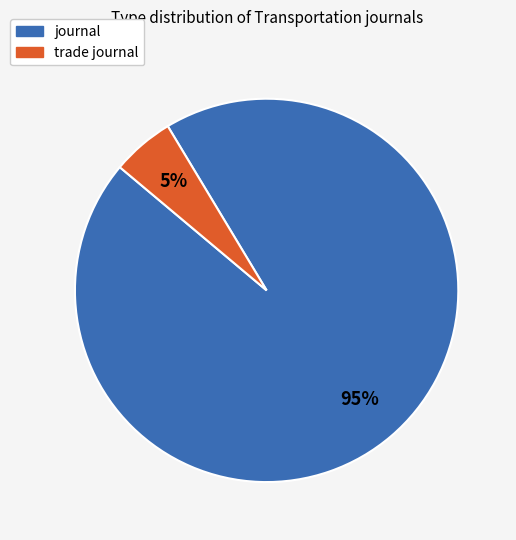

Approximately how many times larger is the value at trade journal compared to journal?

0.1